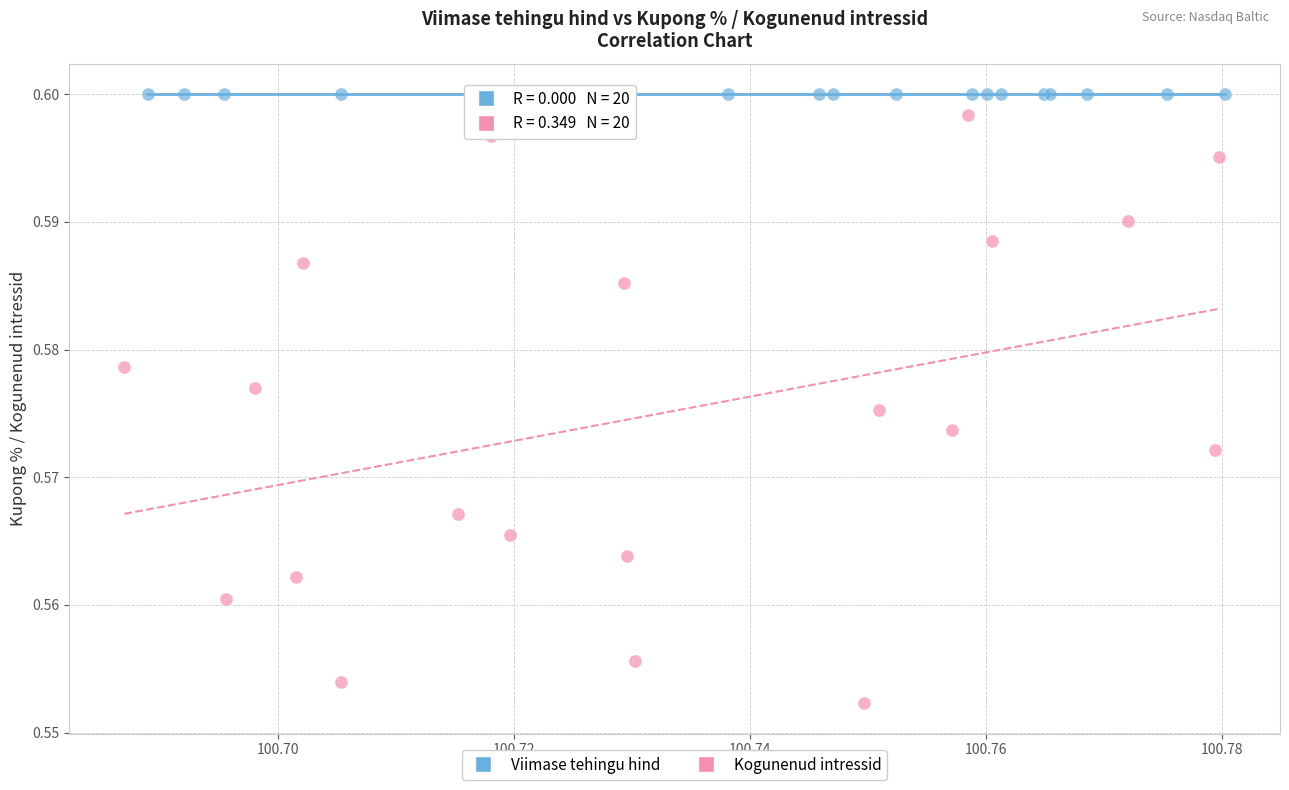

Which series reaches the minimum Y coordinate?

Kogunenud intressid